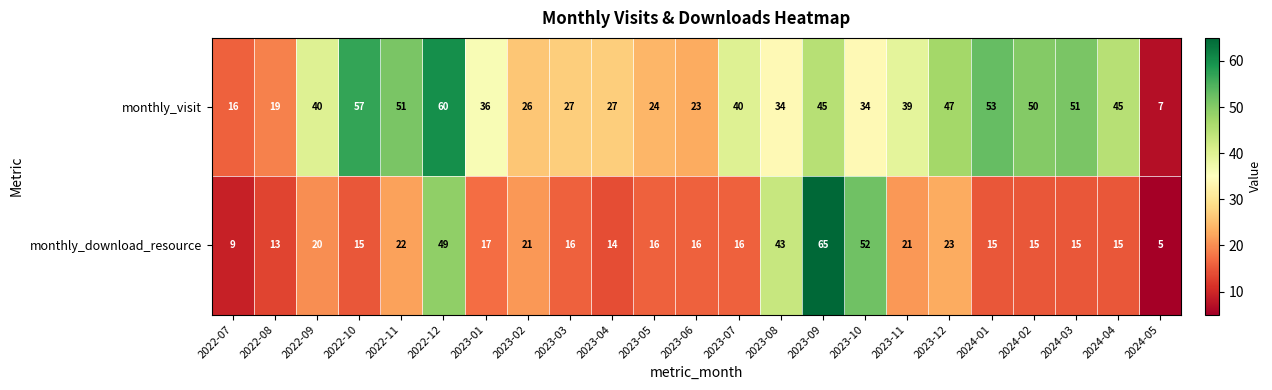

Between 2023-10 and 2024-03, which series saw the biggest shift?

monthly_download_resource